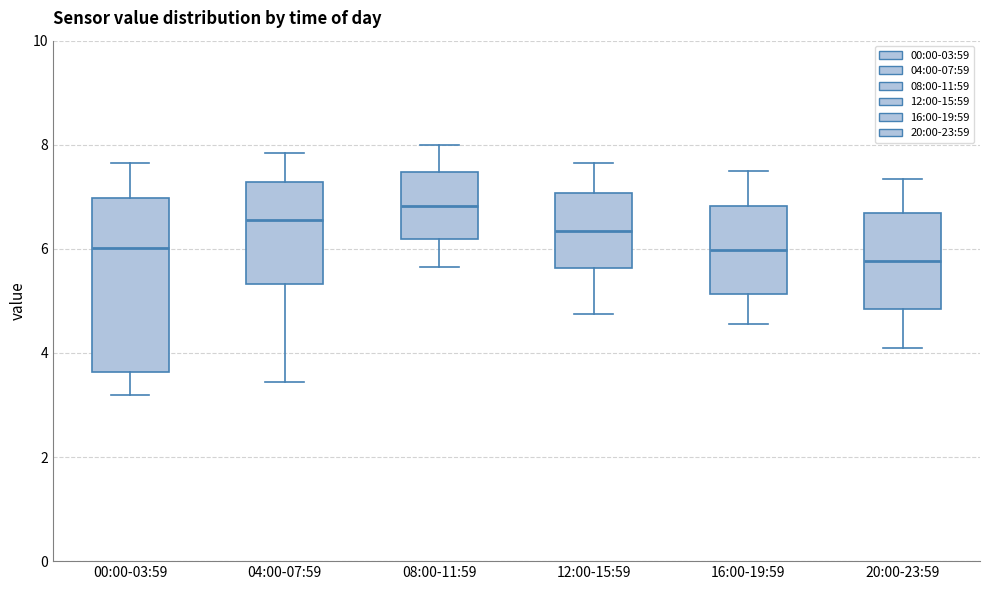

Reading left to right, read every box against the y-axis: the position of its median line, the range the box covers, and the ends of its whiskers. The values are not printed on the chart, so give them approximately, as read against the axis.

00:00-03:59: median 6.0, box 3.6 to 7.0, whiskers 3.2 to 7.6
04:00-07:59: median 6.6, box 5.4 to 7.2, whiskers 3.4 to 7.8
08:00-11:59: median 6.8, box 6.2 to 7.4, whiskers 5.6 to 8.0
12:00-15:59: median 6.4, box 5.6 to 7.0, whiskers 4.8 to 7.6
16:00-19:59: median 6.0, box 5.2 to 6.8, whiskers 4.6 to 7.6
20:00-23:59: median 5.8, box 4.8 to 6.6, whiskers 4.2 to 7.4